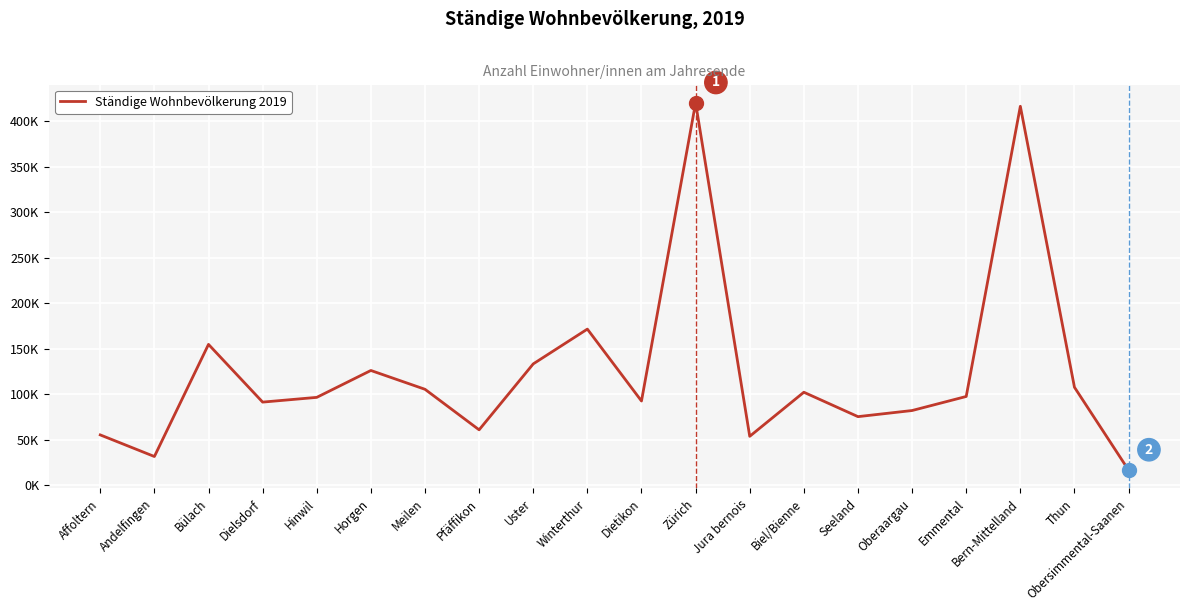

Is this an area chart (filled region under the line)?

No